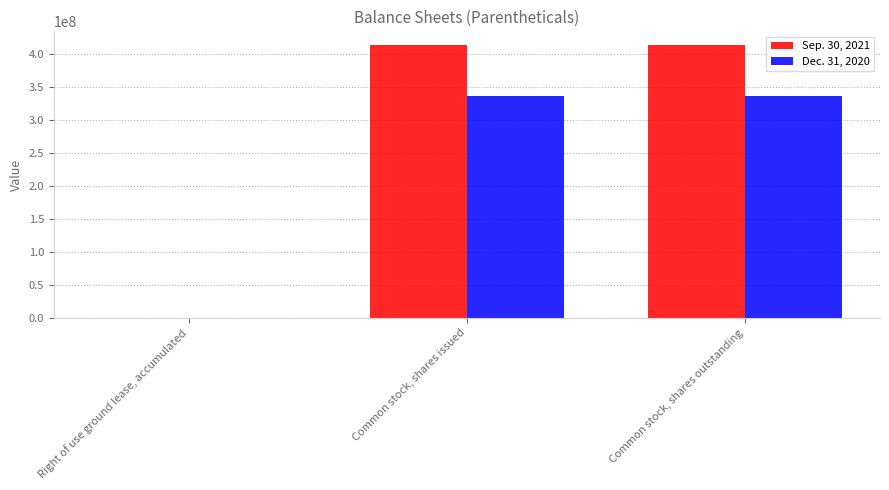

Is the value of Dec. 31, 2020 at Right of use ground lease, accumulated greater than the value of Sep. 30, 2021 at Common stock, shares issued?

No